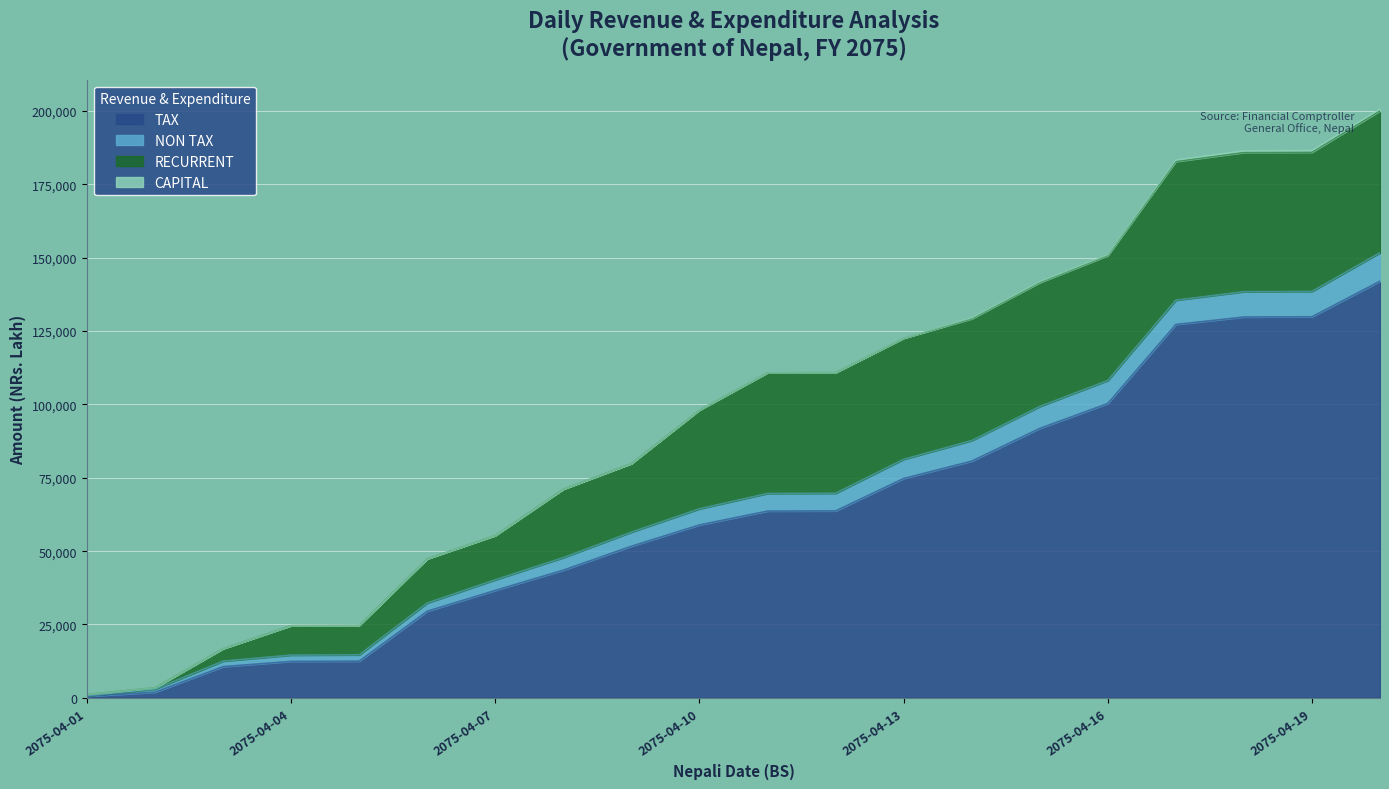

True or false: NON TAX and TAX cross at least once.

False